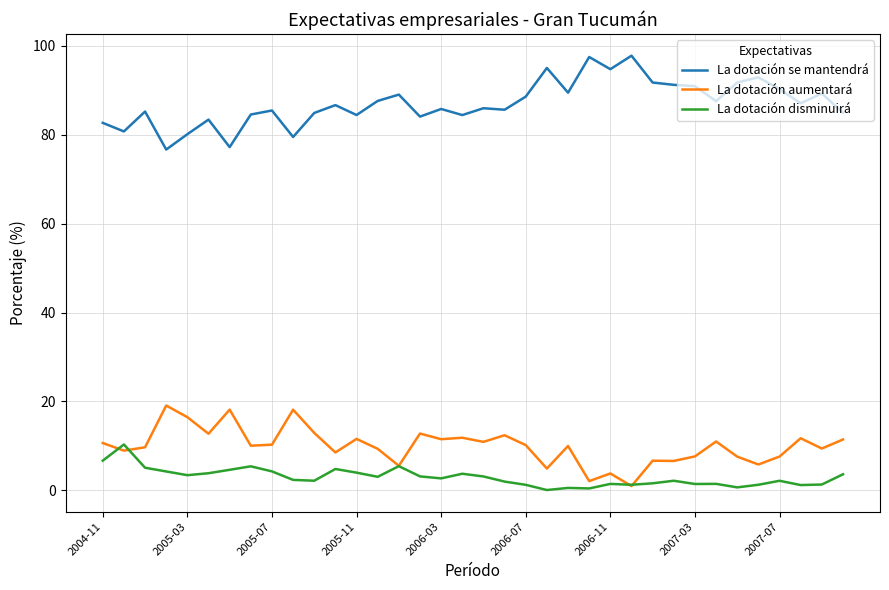

Which series has the largest total across all categories?

La dotación se mantendrá